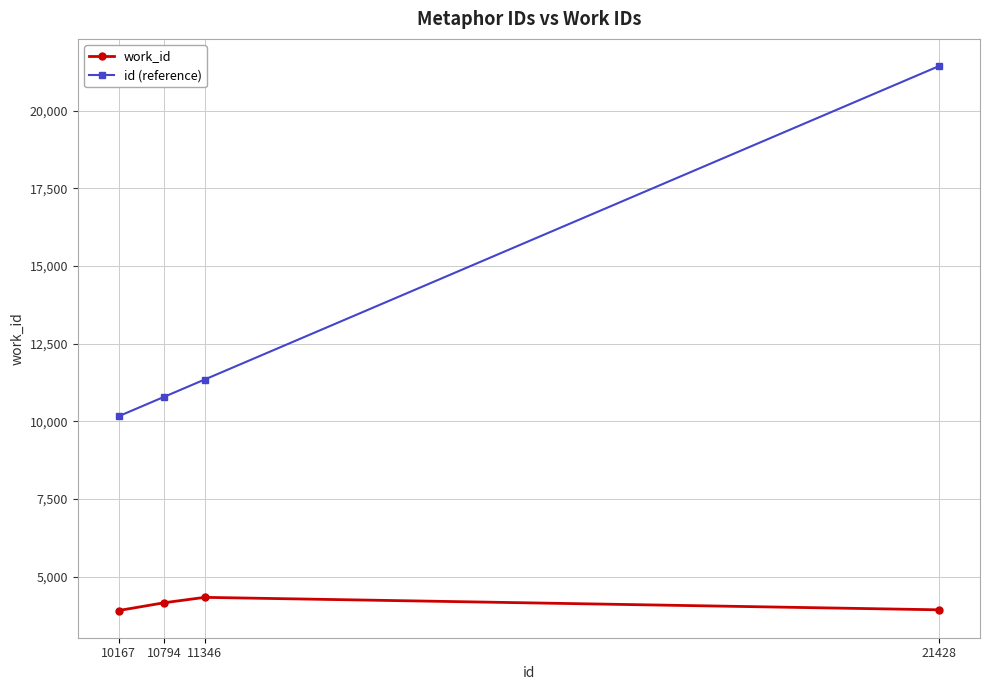

How many series are shown in this chart?

2